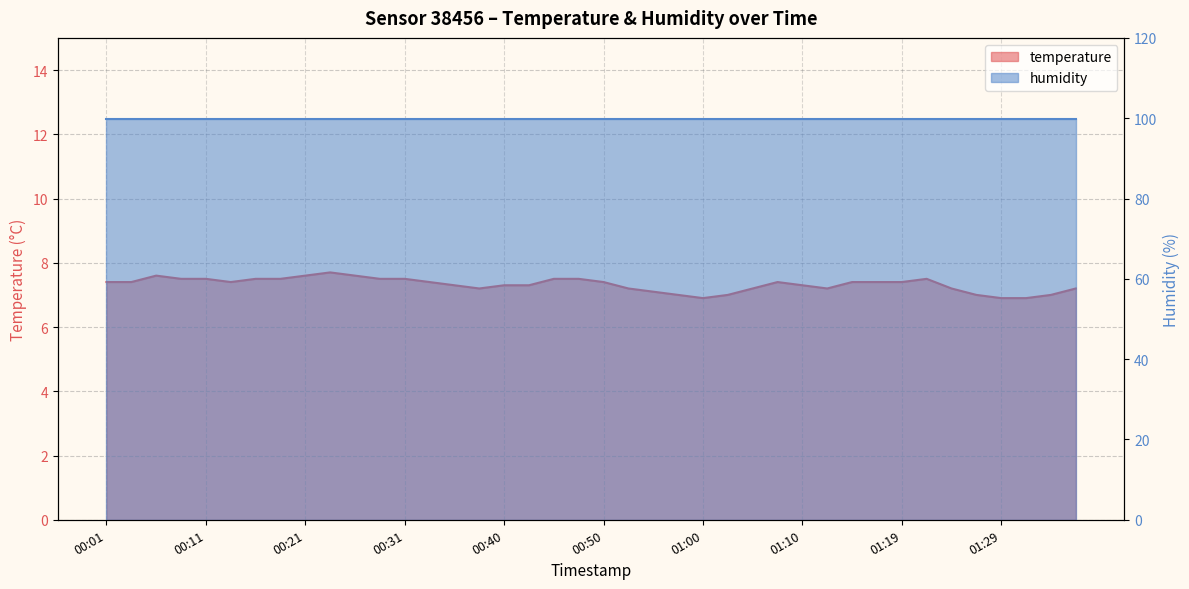

At which category does the chart reach its minimum across all series?

01:00